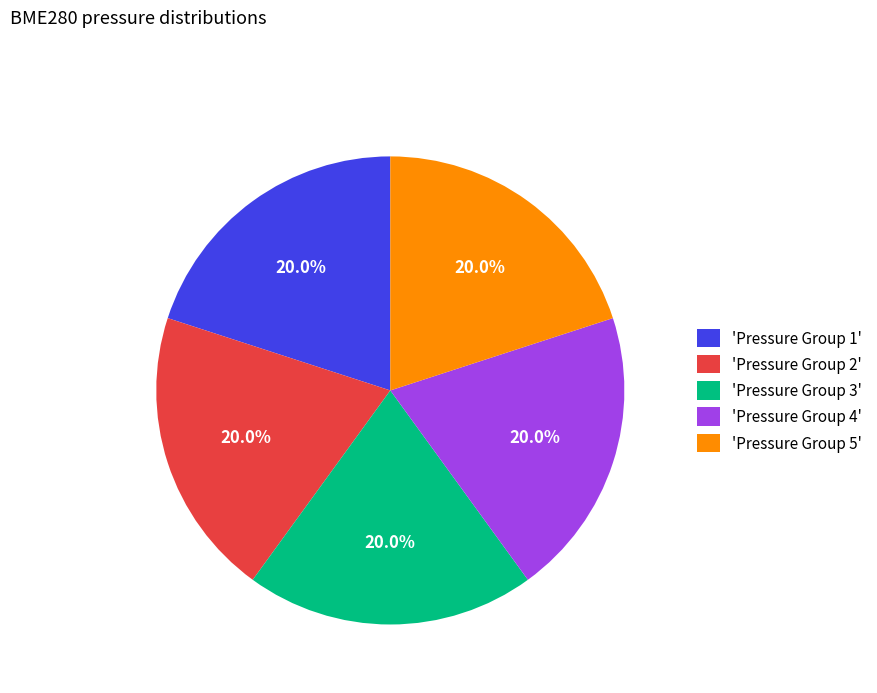

What is the total percentage of 'Pressure Group 4' and 'Pressure Group 5'?

40.0%